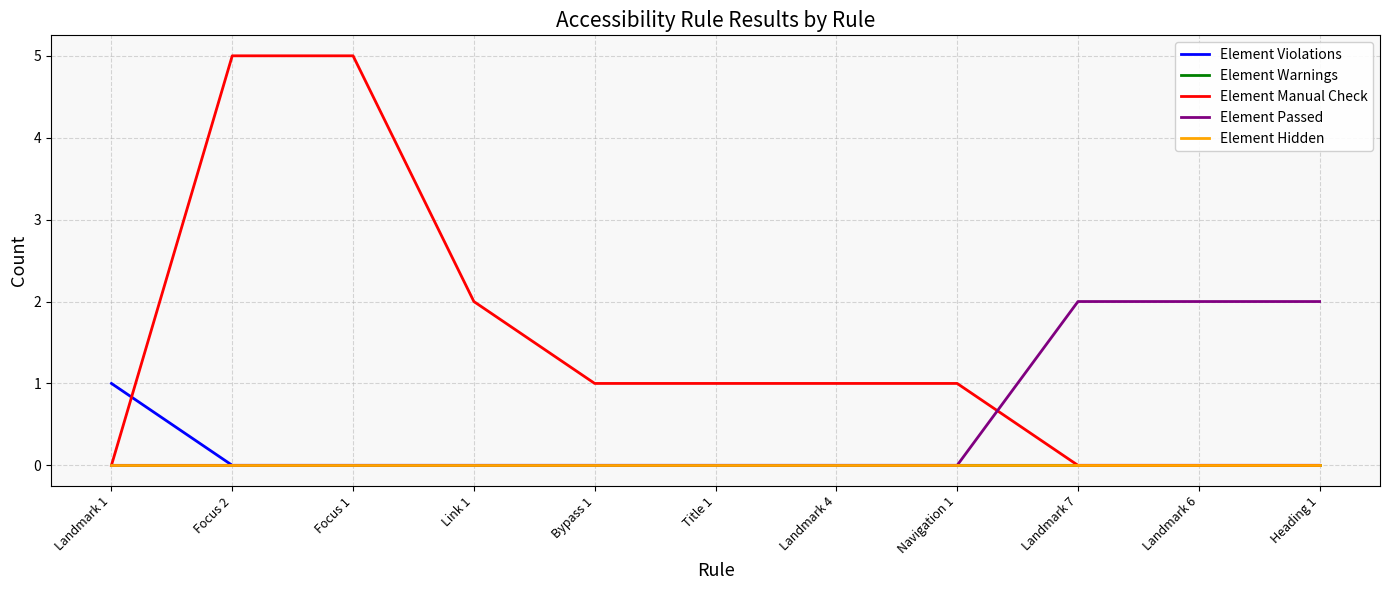

Which category has the highest value across all series?

Focus 2